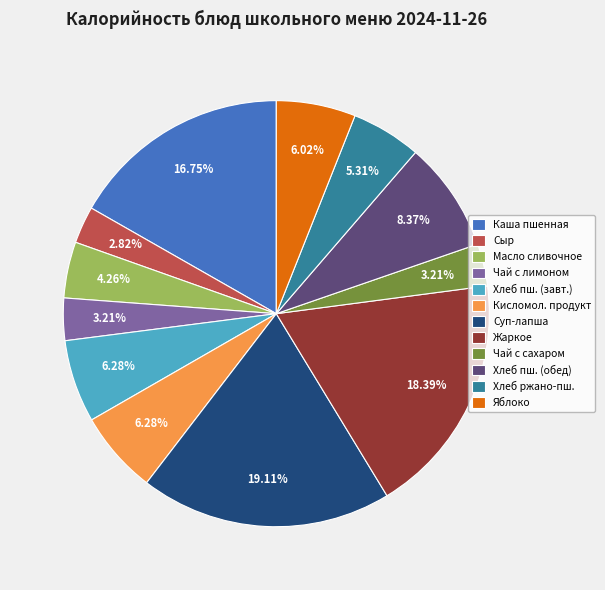

Which slice is the largest?

Суп-лапша